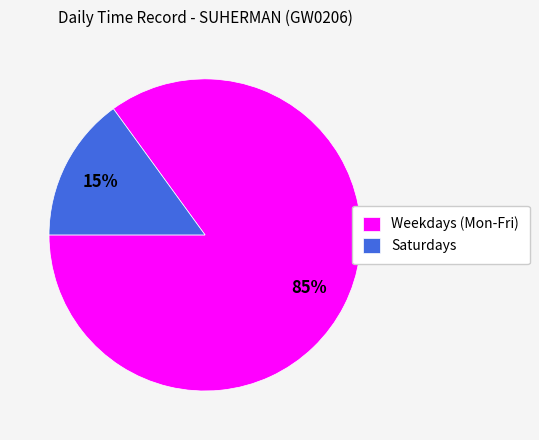

To the nearest percent, what is the average slice percentage?

50%